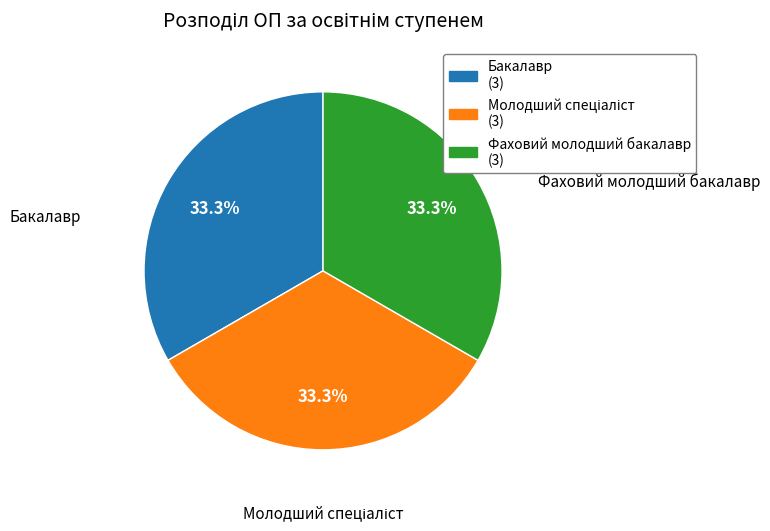

Does any single category account for the majority?

No